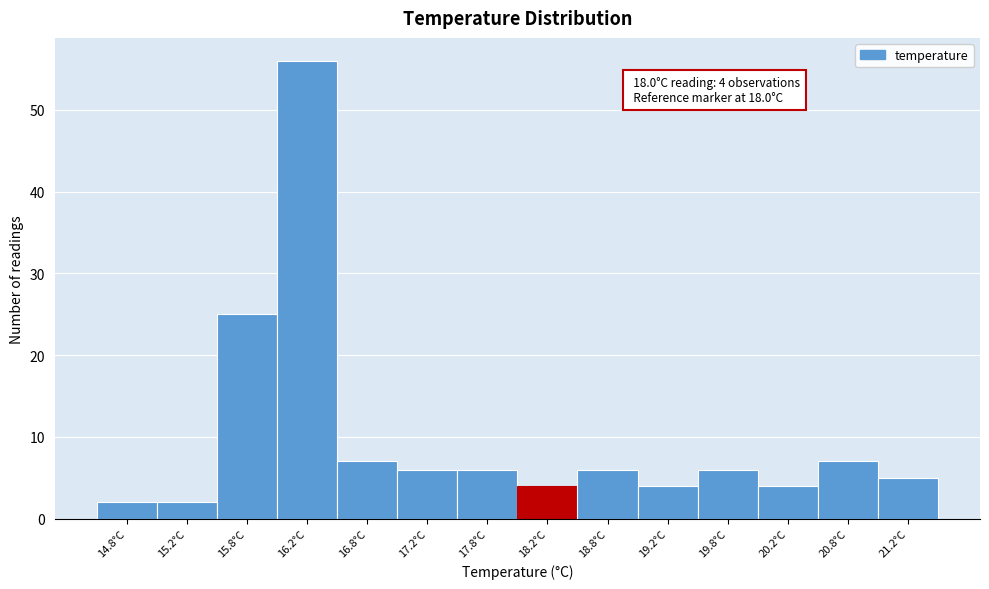

Which range on the x-axis has the tallest bar?

16.0 to 16.5